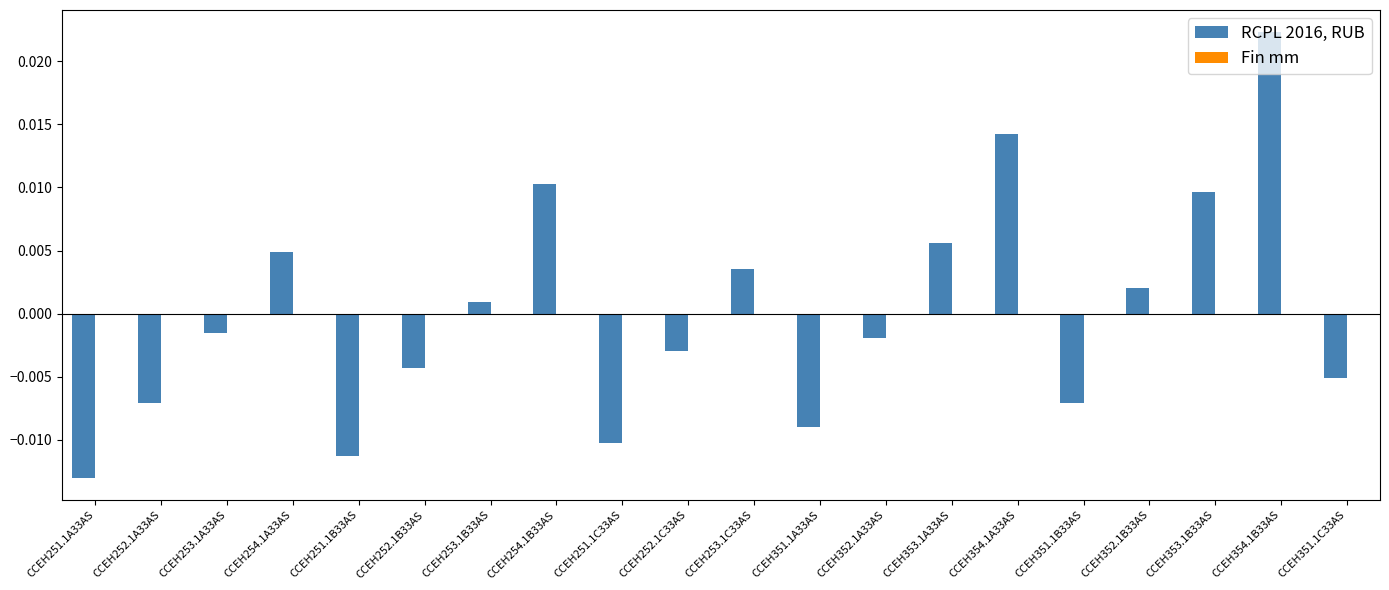

Which series changed the most between CCEH253.1A33AS and CCEH353.1A33AS?

RCPL 2016, RUB